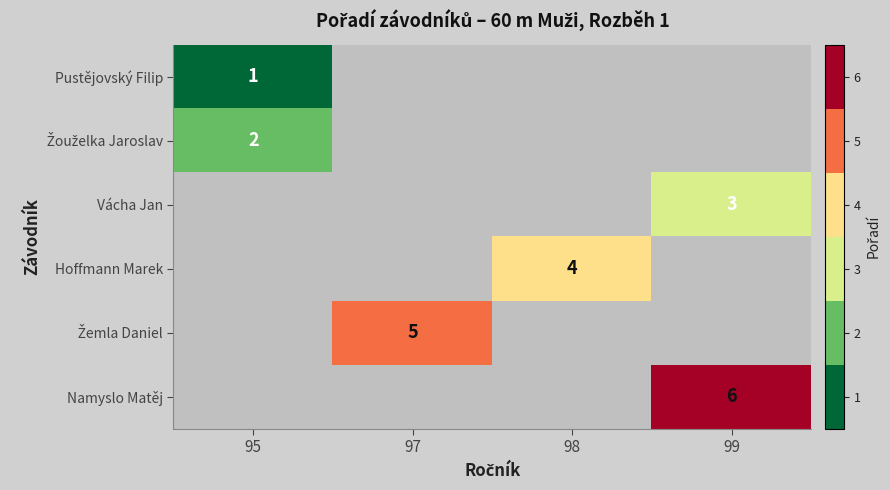

How many series are shown in this chart?

6